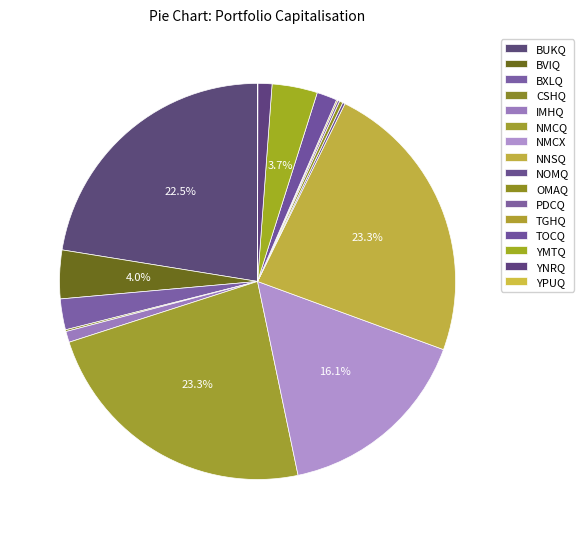

How many slices are in this pie chart?

16